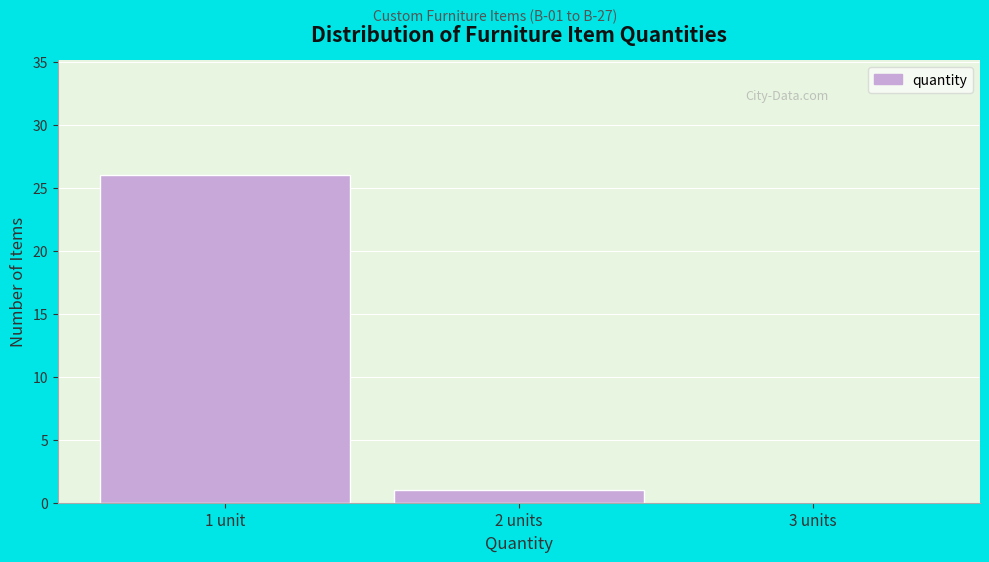

Reading left to right, extract all data points from this chart.

1 unit=26	2 units=1	3 units=0